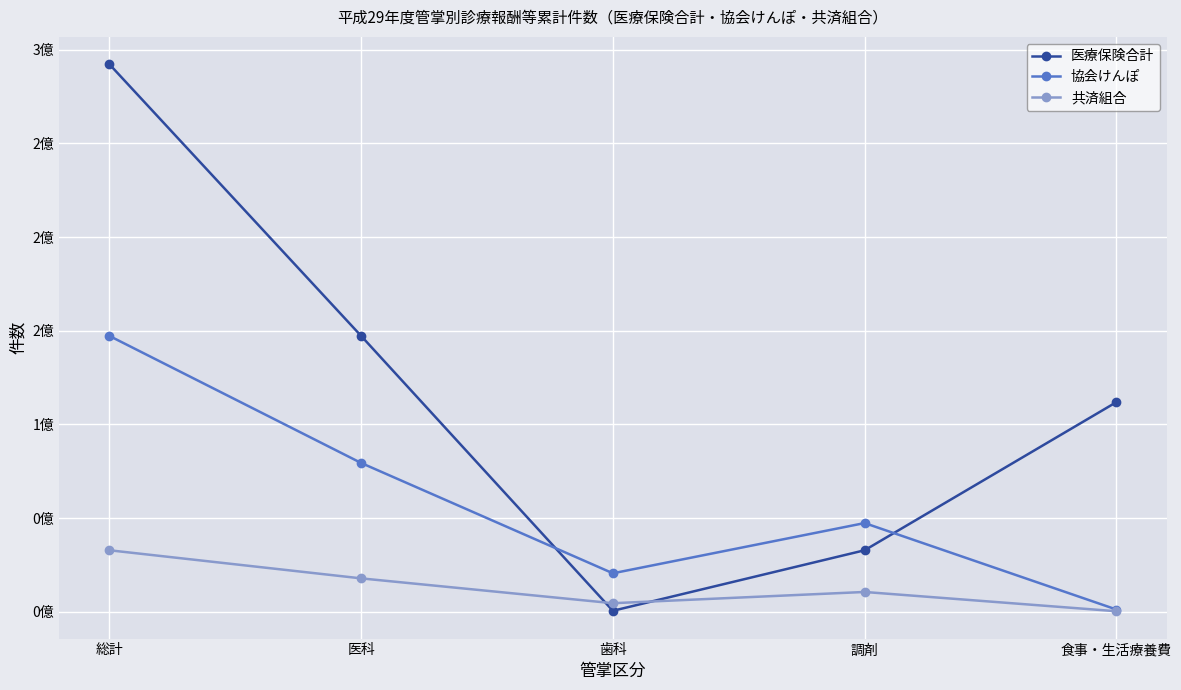

True or false: 共済組合 has a value of 10496390 at 調剤.

True